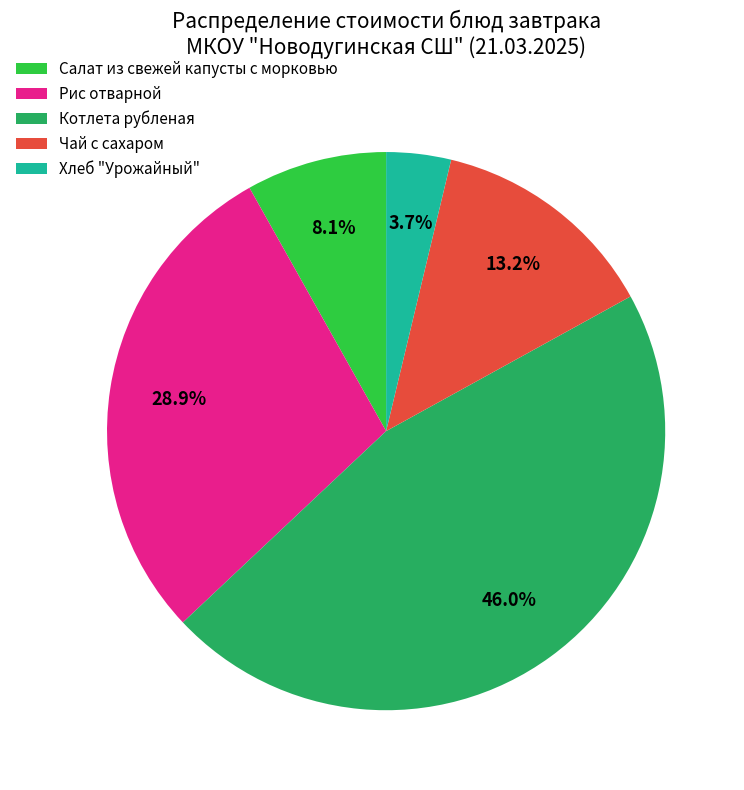

Between Салат из свежей капусты с морковью and Рис отварной, which is larger?

Рис отварной